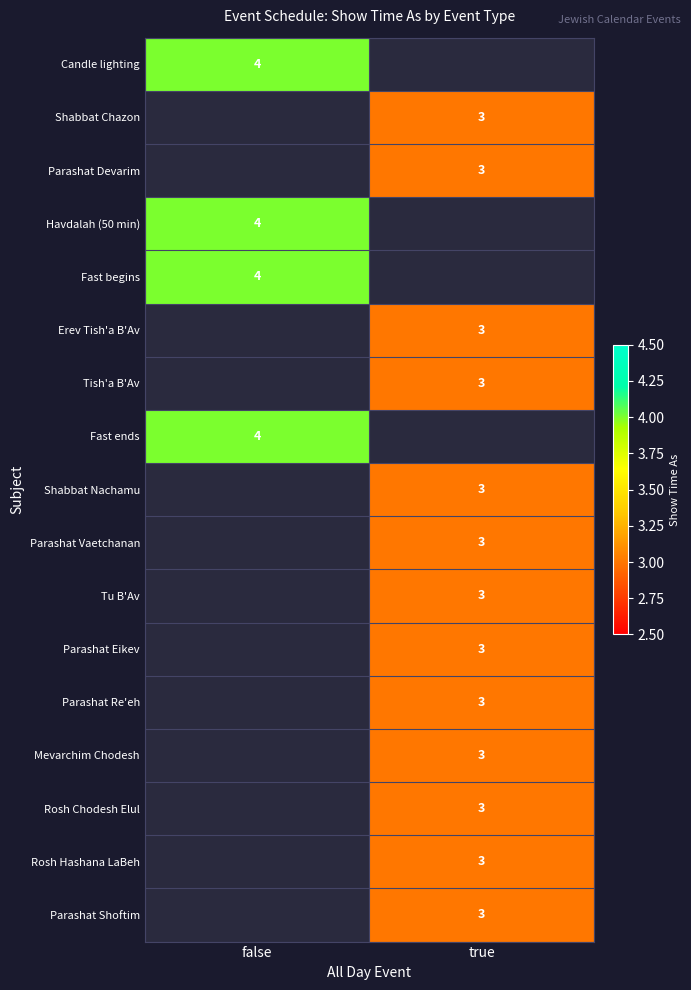

True or false: Havdalah (50 min) has a value of 4 at false.

True